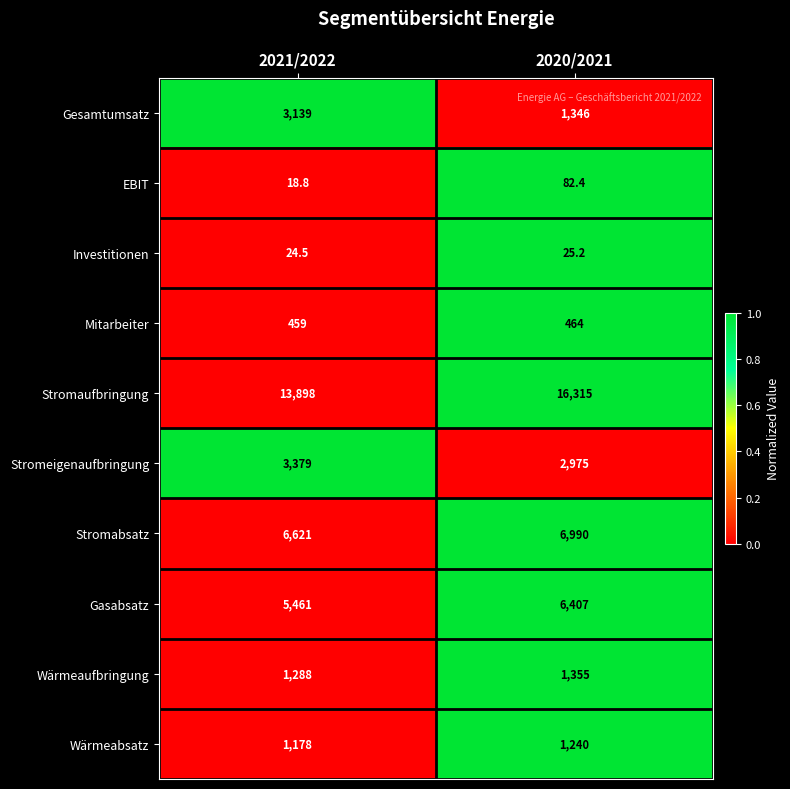

Is the value of Wärmeabsatz at 2020/2021 greater than the value of Stromabsatz at 2020/2021?

No